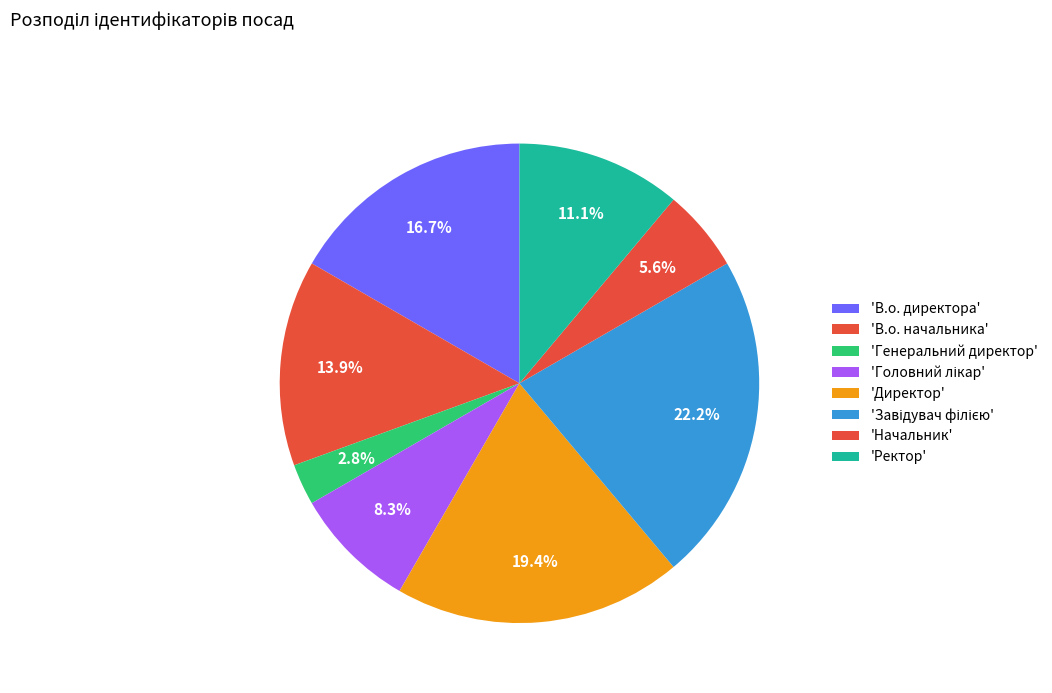

Count the number of slices in the pie.

8